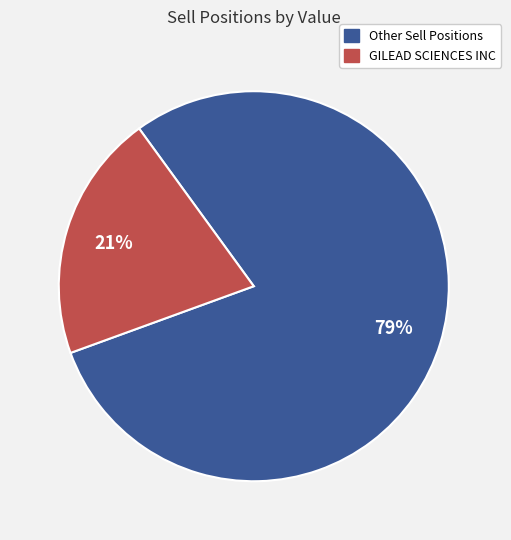

To the nearest percent, what is the average slice percentage?

50%